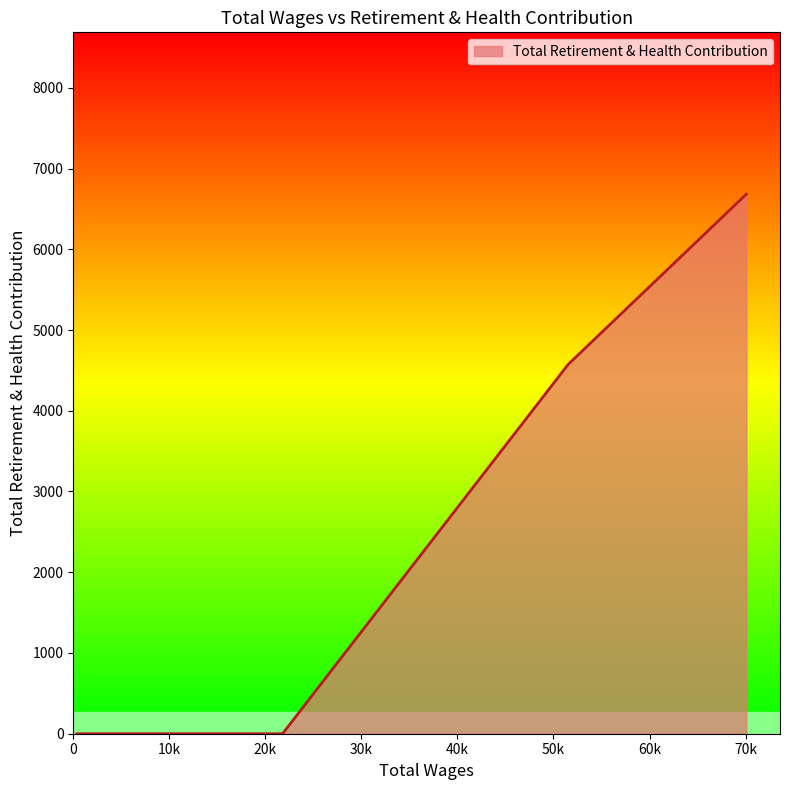

What is the maximum value shown in the chart?

6682